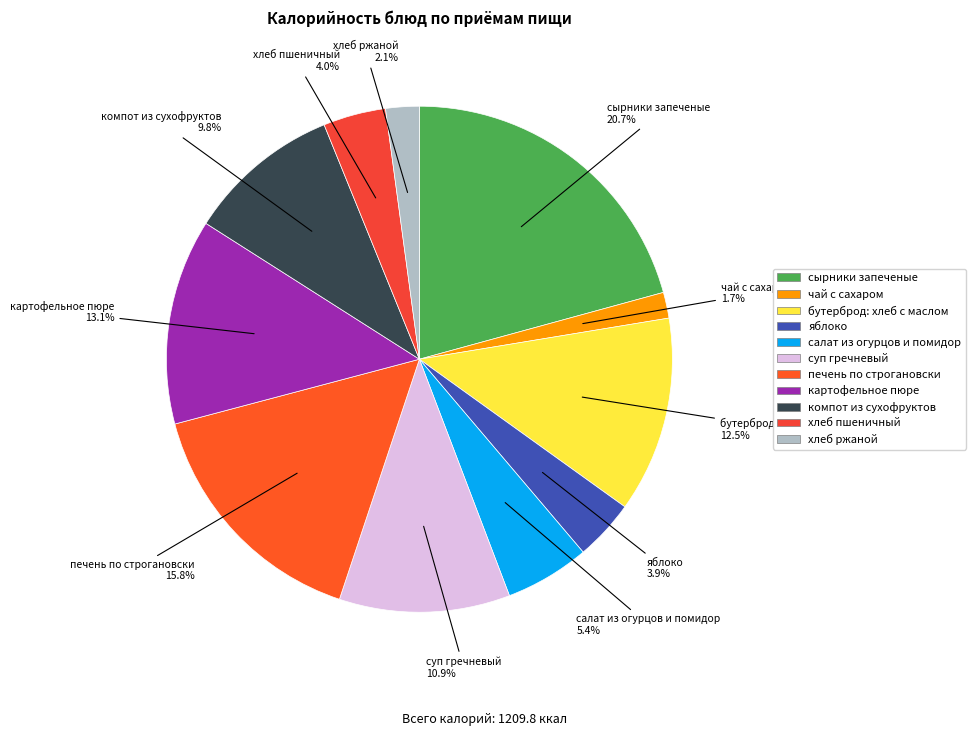

What is the ratio of the value at компот из сухофруктов to the value at сырники запеченые?

0.5